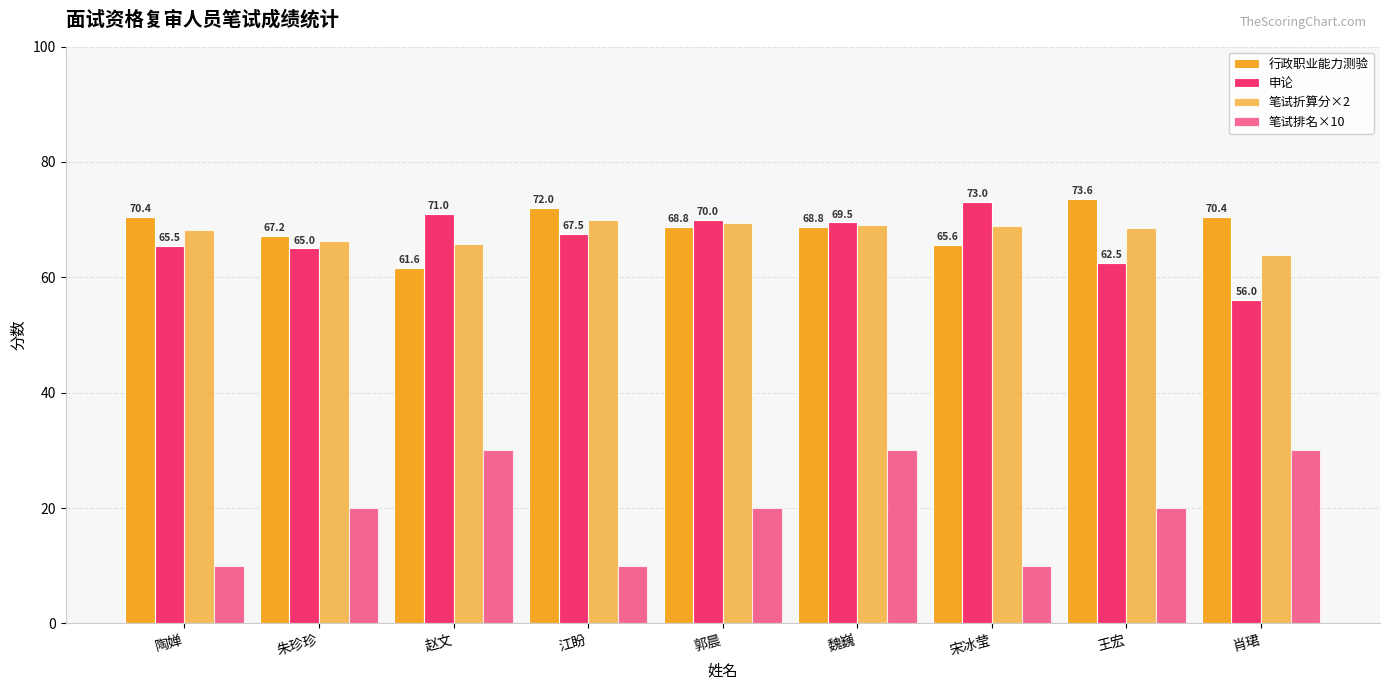

Does the chart contain any negative values?

No